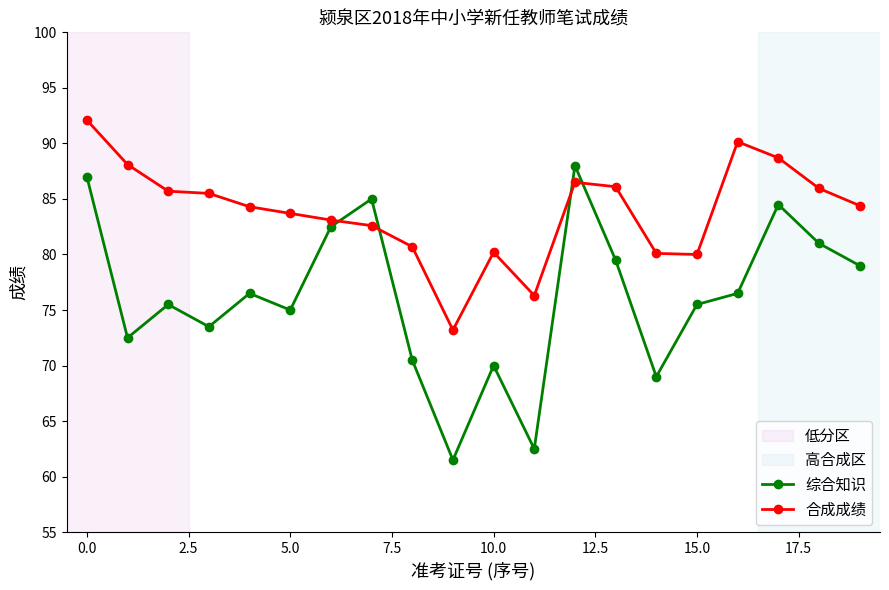

True or false: 综合知识 has more than 1 interior local peaks.

True